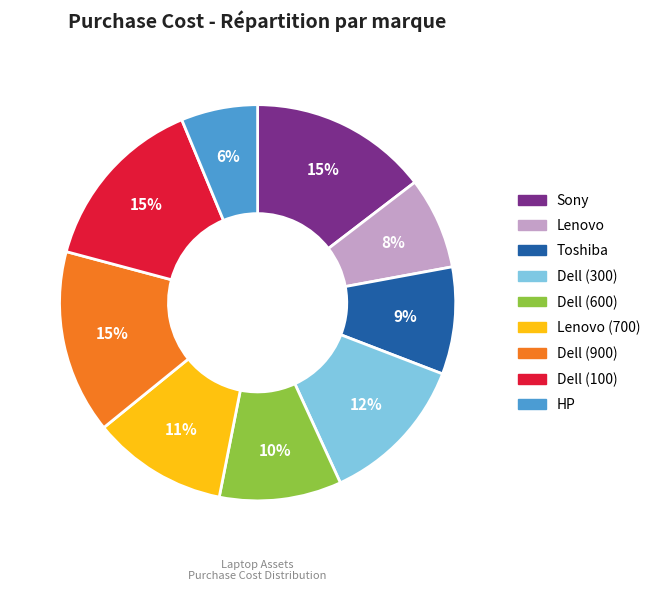

How many segments does this pie chart have?

9